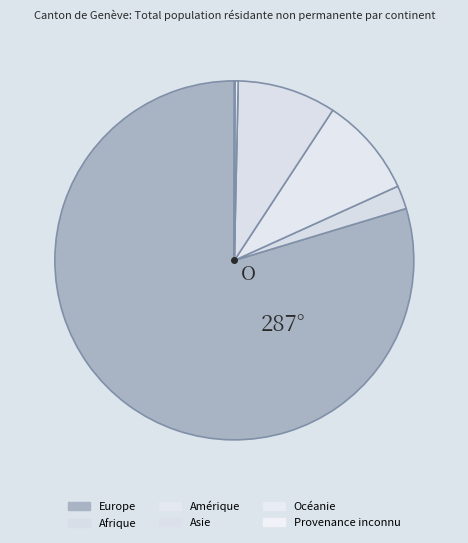

The Asie slice represents 9% of the pie. True or false?

True